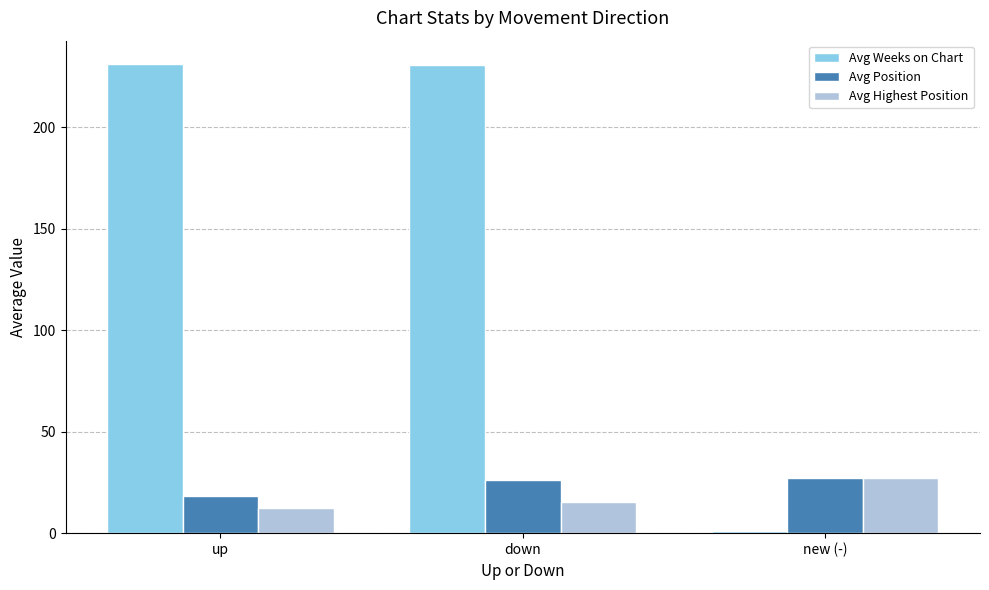

How many groups of bars are there?

3